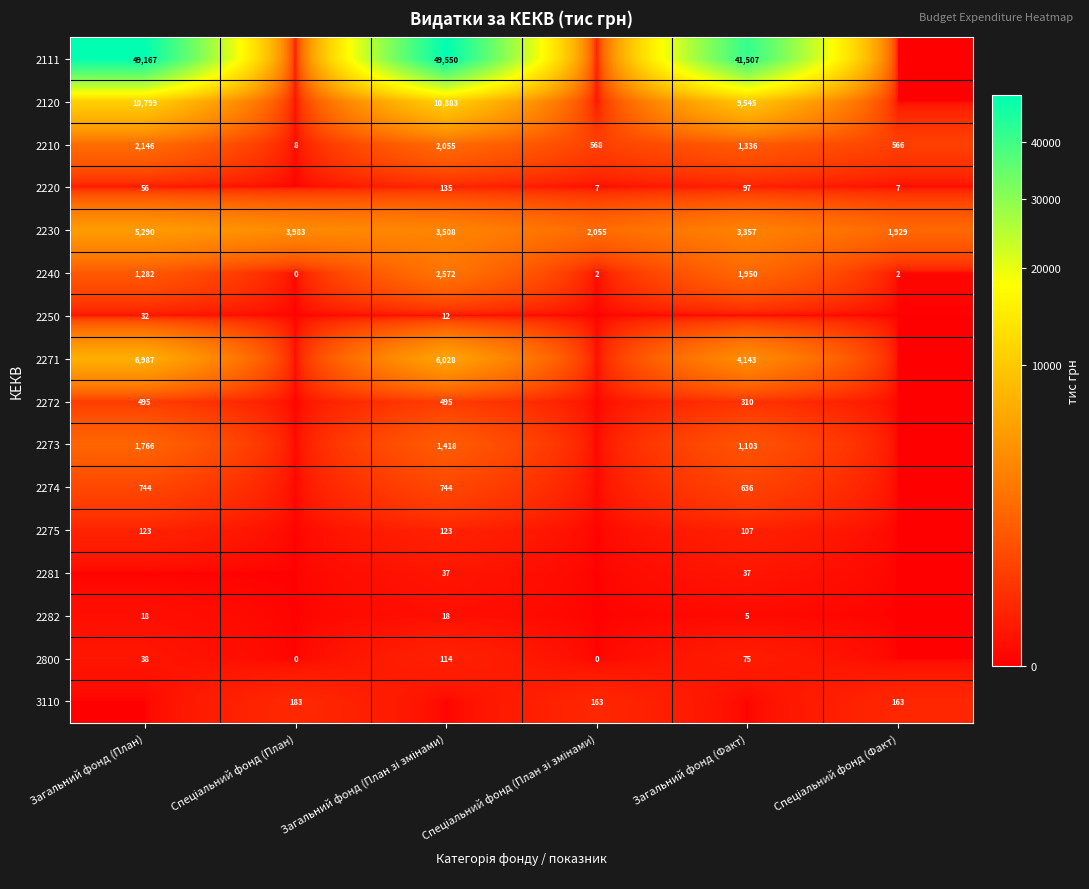

Is it true that 2273 equals 2555 at Загальний фонд (План)?

False